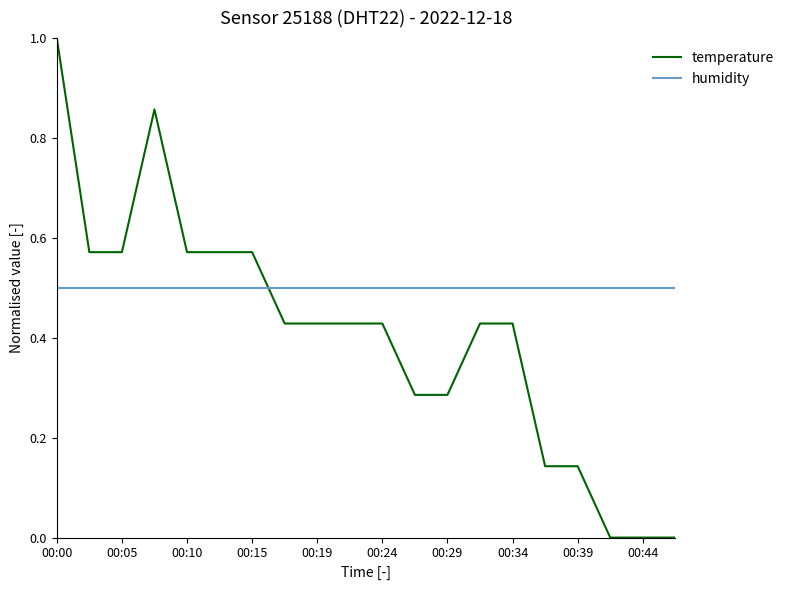

What is the difference between the maximum and minimum values in the temperature series?

1.0